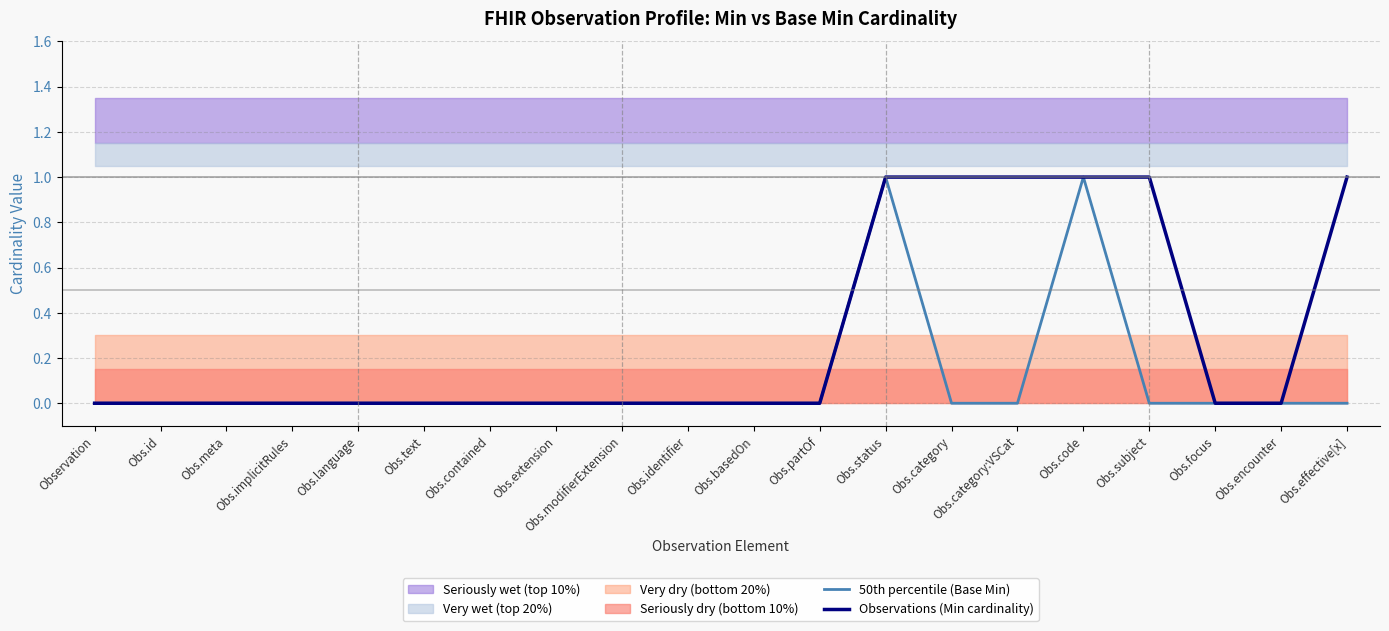

The 50th percentile (Base Min) series shows 1 at Obs.status. True or false?

True